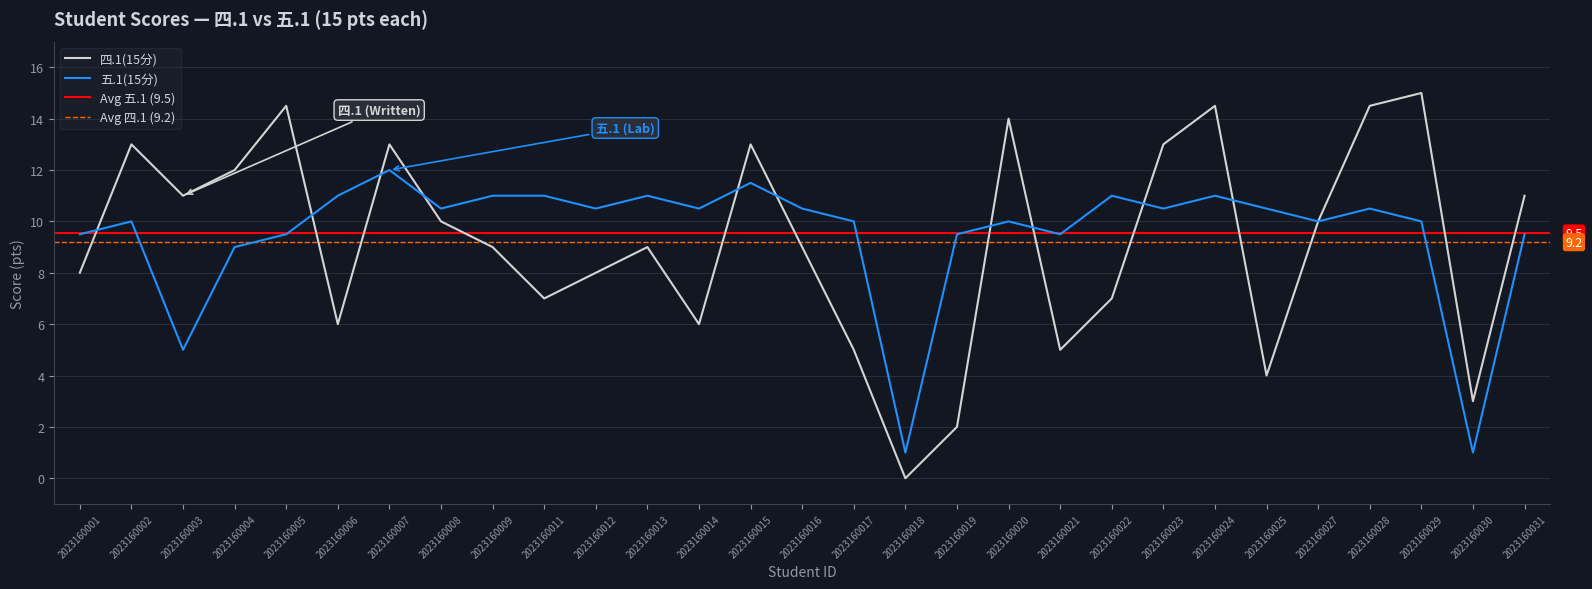

Reading right to left, list all the values displayed in this chart.

四.1(15分): 2023160031=11.0	2023160030=3.0	2023160029=15.0	2023160028=14.5	2023160027=10.0	2023160025=4.0	2023160024=14.5	2023160023=13.0	2023160022=7.0	2023160021=5.0	2023160020=14.0	2023160019=2.0	2023160018=0.0	2023160017=5.0	2023160016=9.0	2023160015=13.0	2023160014=6.0	2023160013=9.0	2023160012=8.0	2023160011=7.0	2023160009=9.0	2023160008=10.0	2023160007=13.0	2023160006=6.0	2023160005=14.5	2023160004=12.0	2023160003=11.0	2023160002=13.0	2023160001=8.0
五.1(15分): 2023160031=9.5	2023160030=1.0	2023160029=10.0	2023160028=10.5	2023160027=10.0	2023160025=10.5	2023160024=11.0	2023160023=10.5	2023160022=11.0	2023160021=9.5	2023160020=10.0	2023160019=9.5	2023160018=1.0	2023160017=10.0	2023160016=10.5	2023160015=11.5	2023160014=10.5	2023160013=11.0	2023160012=10.5	2023160011=11.0	2023160009=11.0	2023160008=10.5	2023160007=12.0	2023160006=11.0	2023160005=9.5	2023160004=9.0	2023160003=5.0	2023160002=10.0	2023160001=9.5